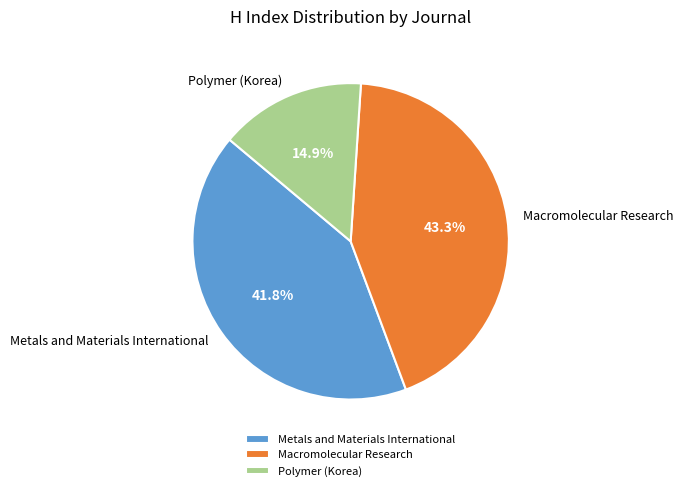

Which has a higher value, Polymer (Korea) or Metals and Materials International?

Metals and Materials International